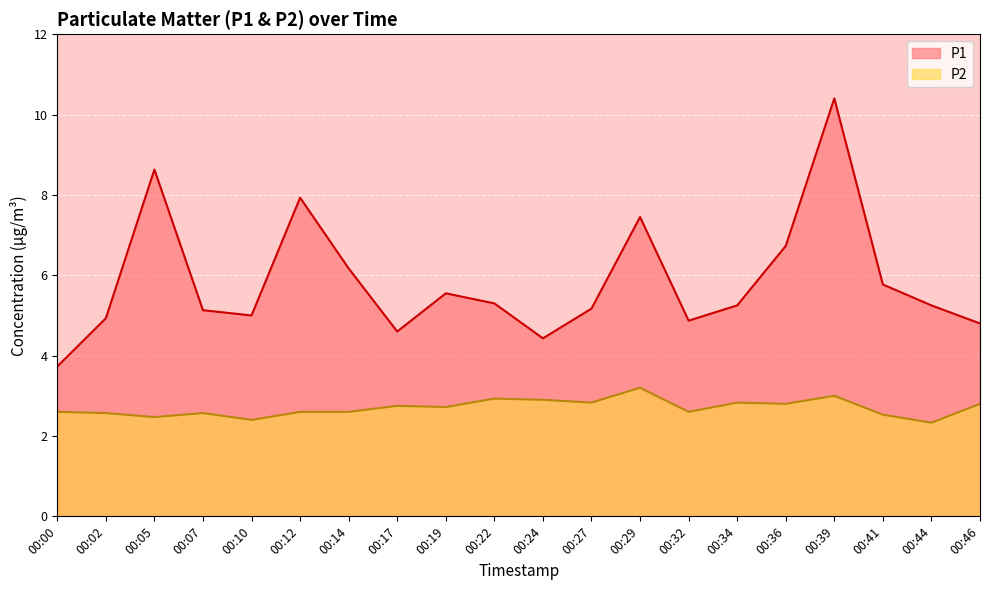

Read the P2 value at 00:05.

2.5